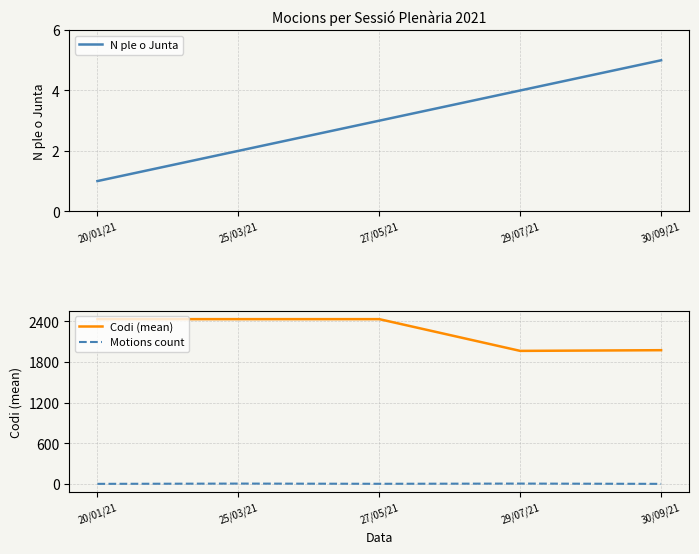

Reading right to left, transcribe all the data shown in this chart.

N ple o Junta: 5.0	4.0	3.0	2.0	1.0
Codi (mean): 1973.3	1963.1	2431.0	2431.0	2431.0
Motions count: 3.0	7.0	4.0	7.0	3.0